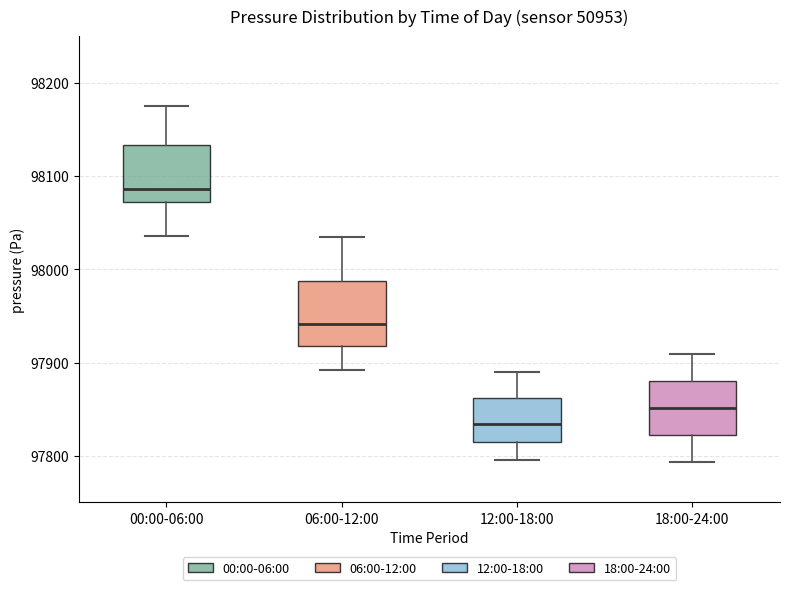

Reading left to right, transcribe this box plot: for each box, give where its median line is, the range the box spans, and where its two whiskers end, as read against the y-axis. The values are not printed on the chart, so give them approximately, as read against the axis.

00:00-06:00: median 98090, box 98070 to 98130, whiskers 98040 to 98180
06:00-12:00: median 97940, box 97920 to 97990, whiskers 97890 to 98040
12:00-18:00: median 97830, box 97820 to 97860, whiskers 97800 to 97890
18:00-24:00: median 97850, box 97820 to 97880, whiskers 97790 to 97910